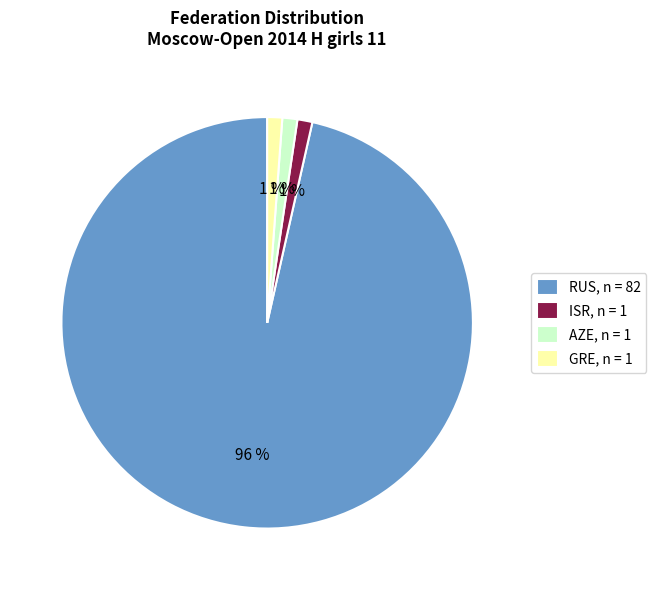

Combined, do AZE, n = 1 and GRE, n = 1 account for over 50%?

No